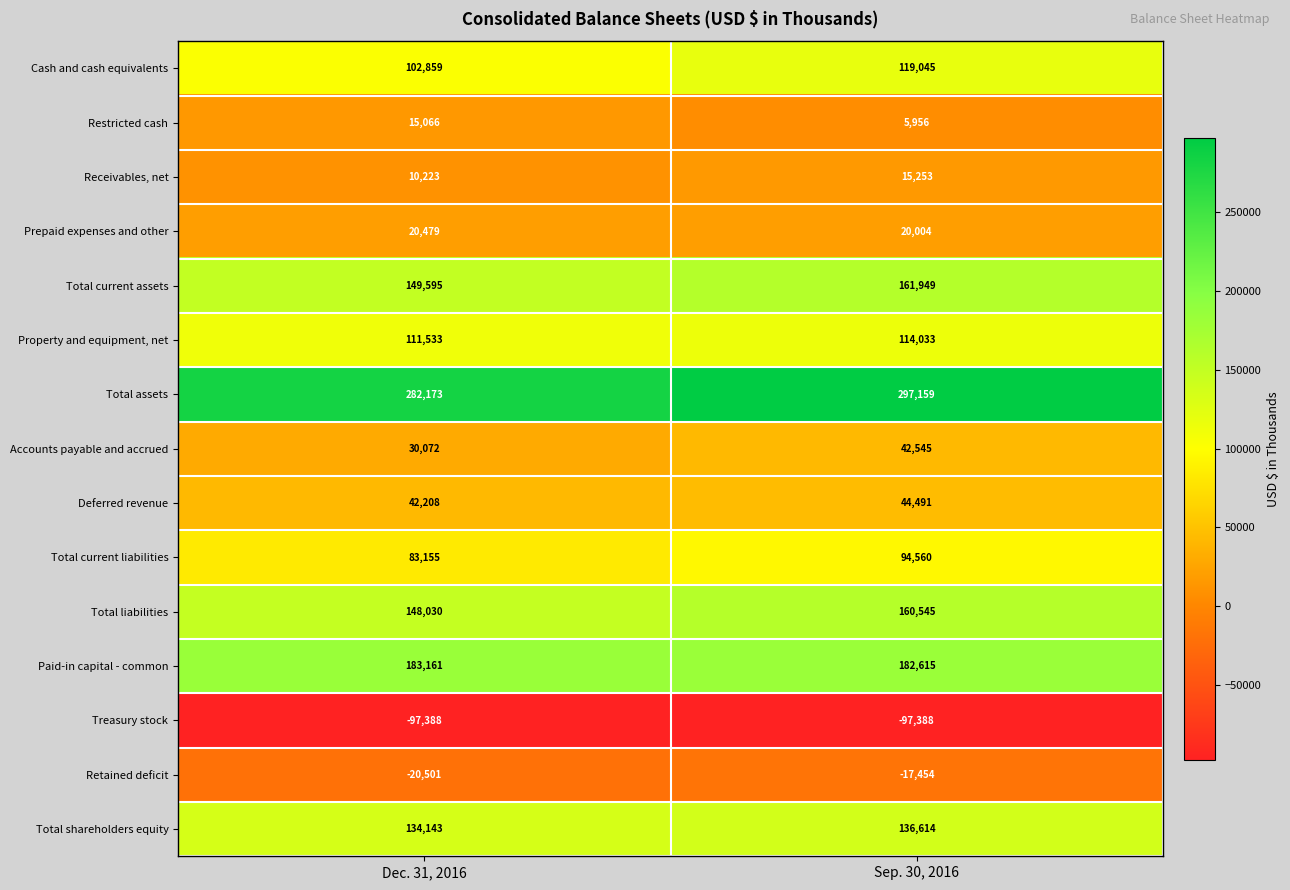

What is the total value across all series at Dec. 31, 2016?

1194808